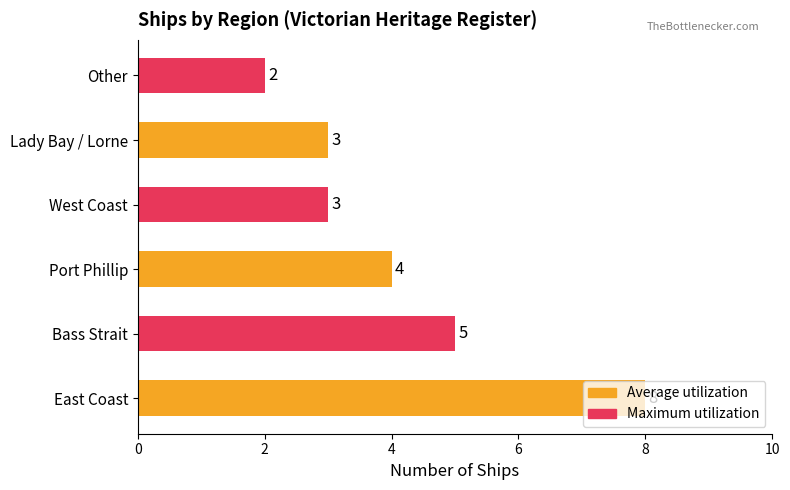

What is the average value?

4